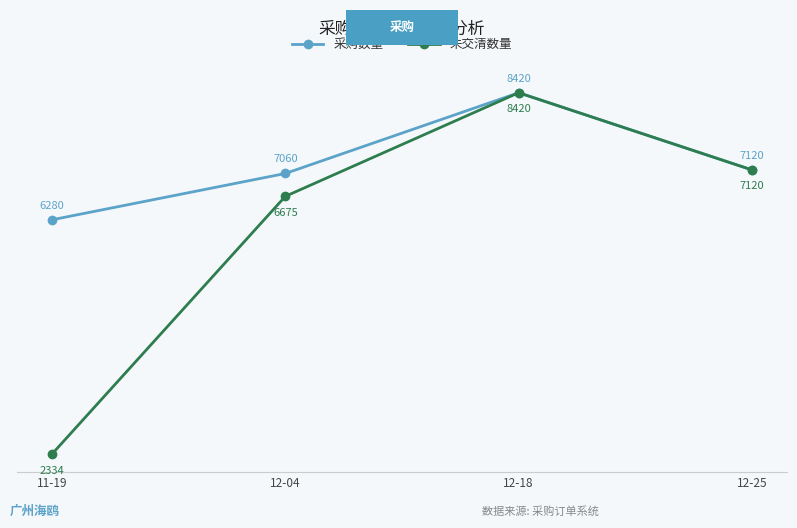

What is the difference between the maximum and minimum values in the 未交清数量 series?

6086